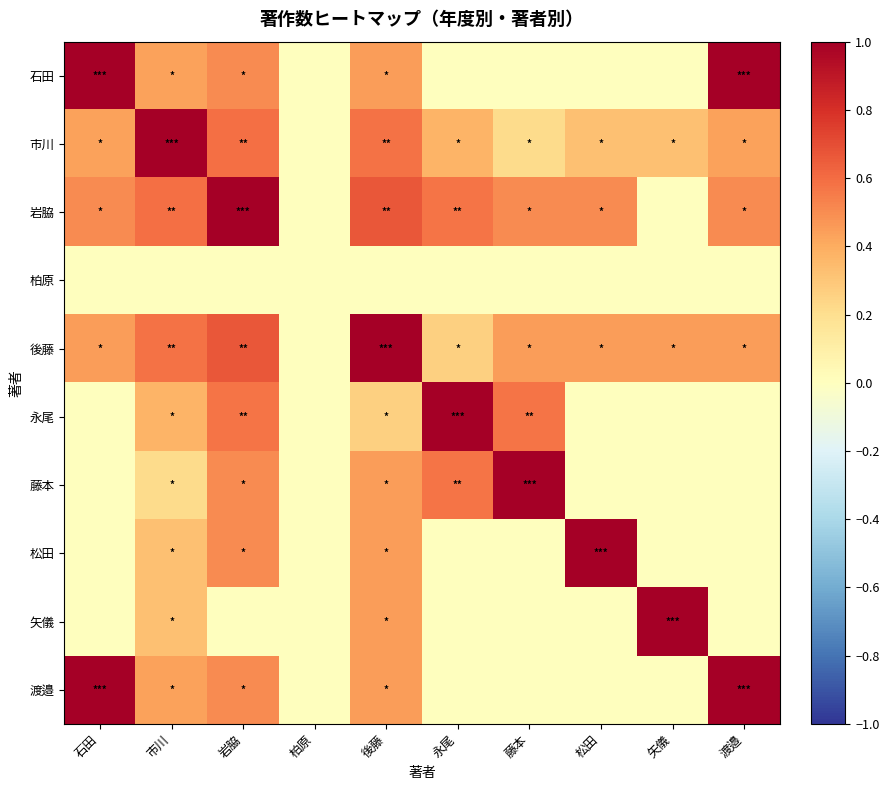

What is the total value across all series at 石田?

3.4